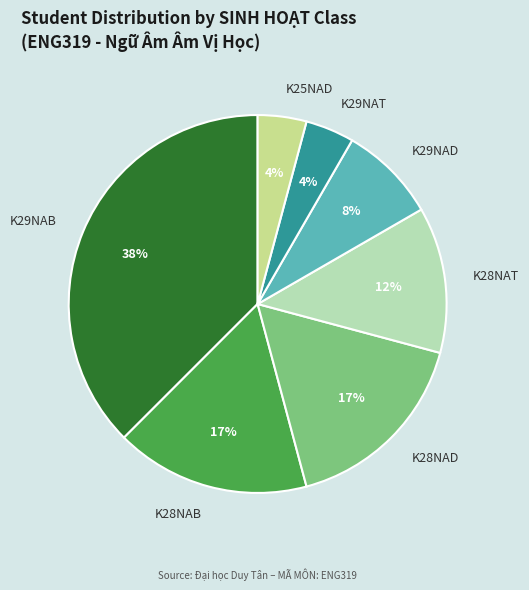

To the nearest percent, what is the difference between the largest and smallest slice percentages?

33%